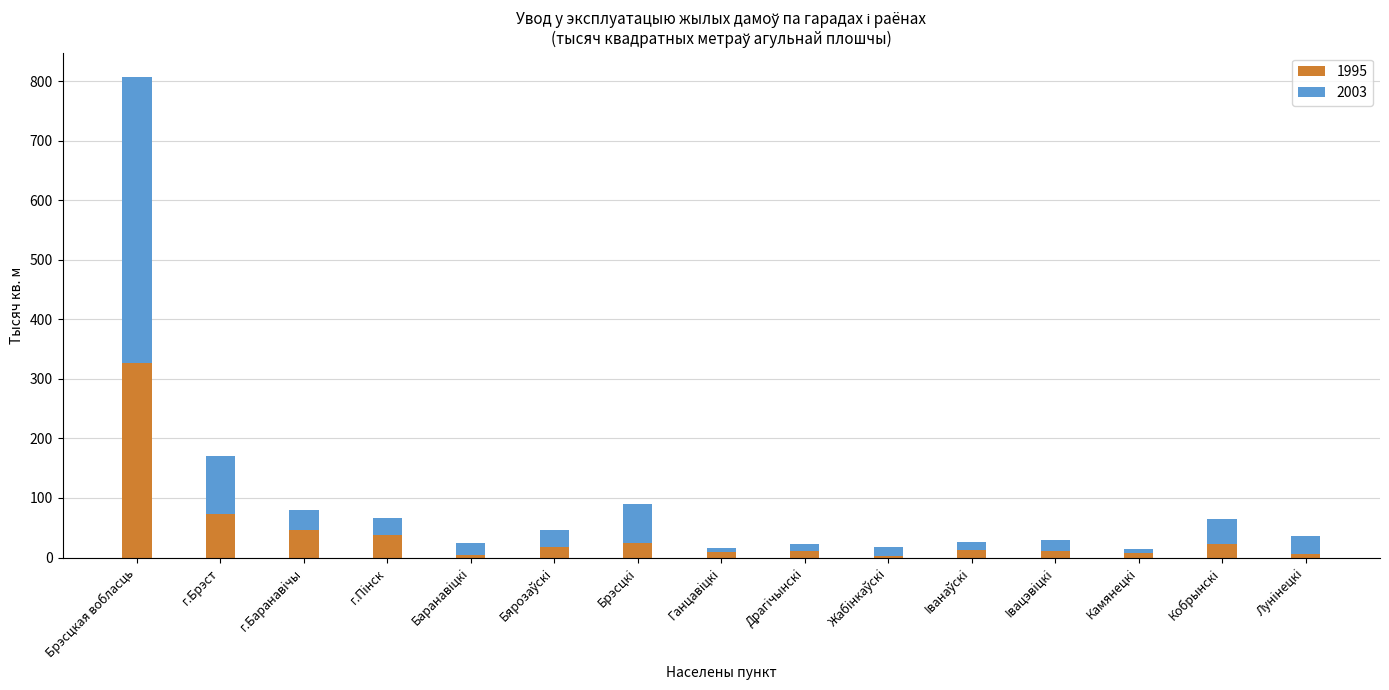

How many bars are there in total?

15